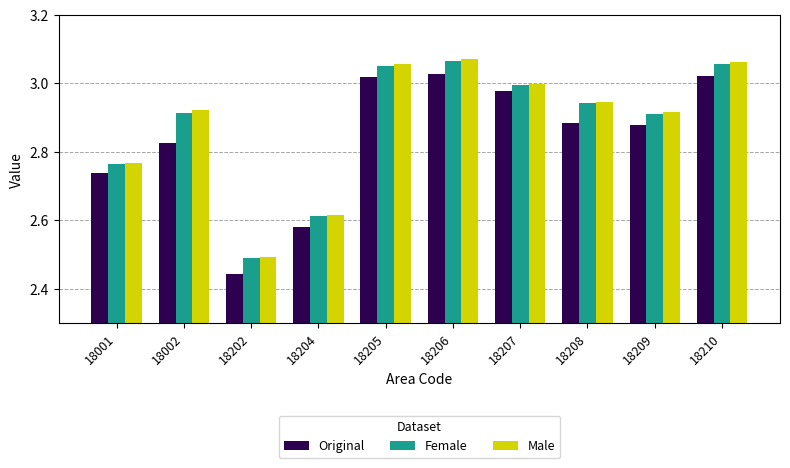

The Female series shows 4.2 at 18001. True or false?

False